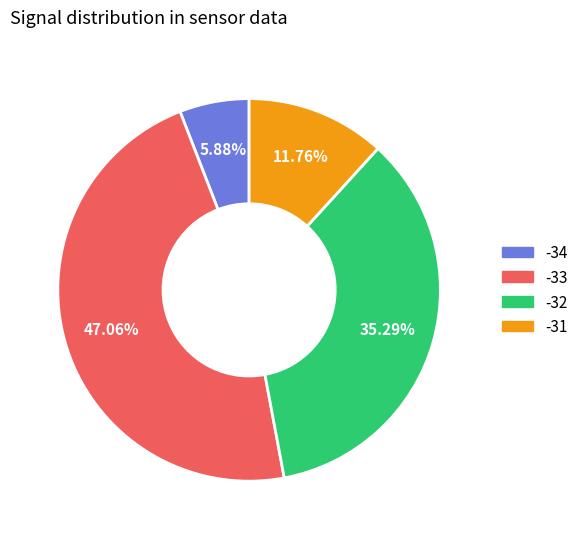

Is there any slice that represents more than half of the pie?

No